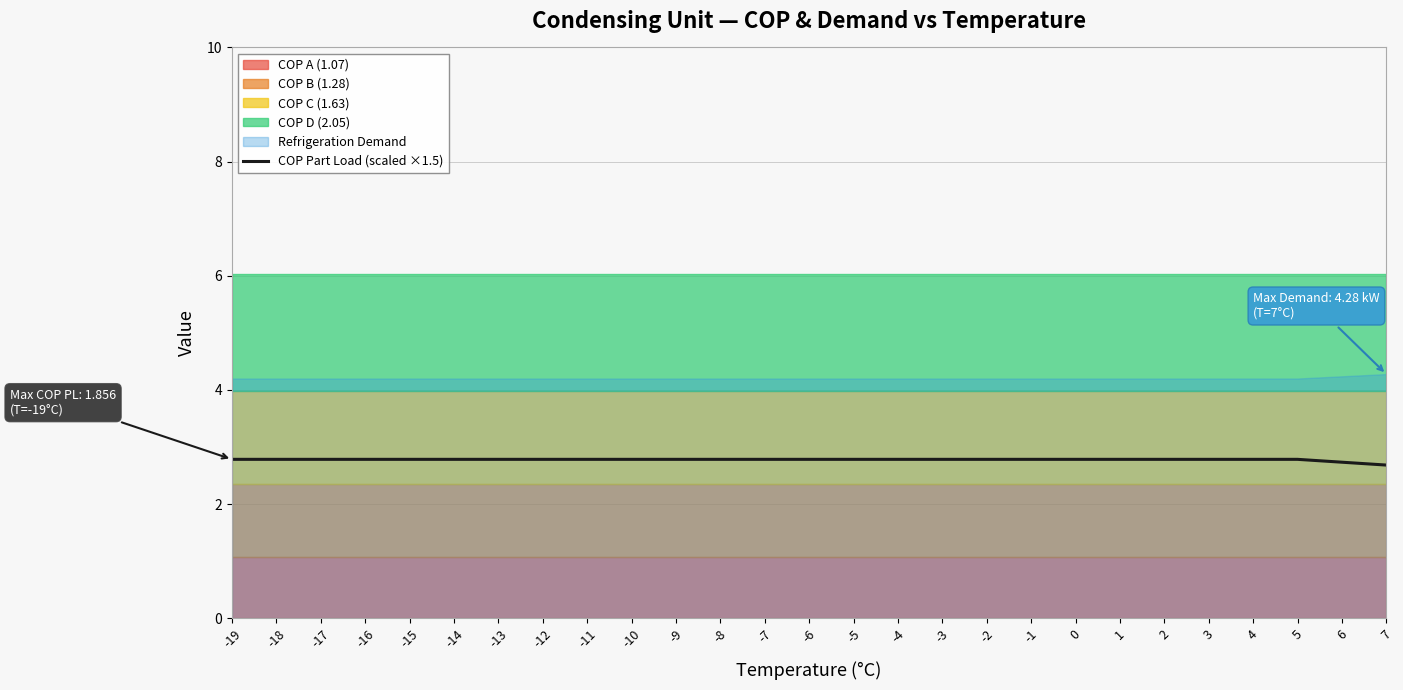

True or false: there are more than 2 points higher than both neighbors.

False